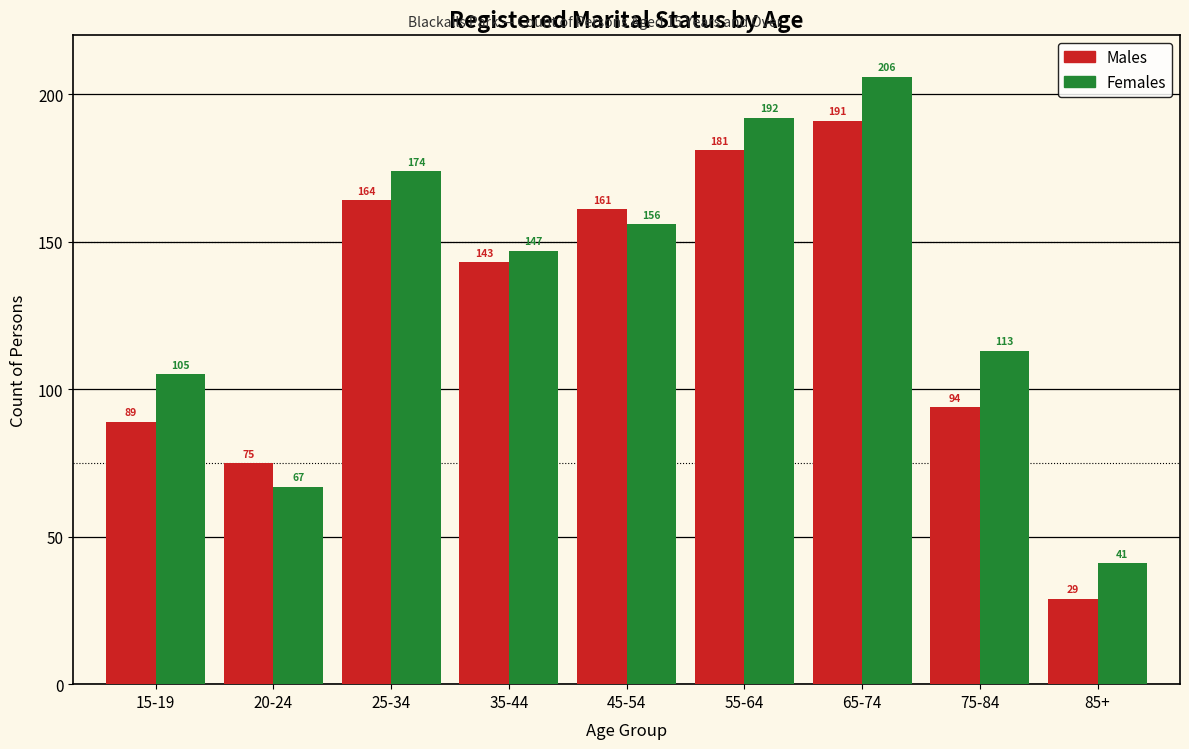

Reading left to right, what are all the values shown in this chart?

Males: 15-19=89	20-24=75	25-34=164	35-44=143	45-54=161	55-64=181	65-74=191	75-84=94	85+=29
Females: 15-19=105	20-24=67	25-34=174	35-44=147	45-54=156	55-64=192	65-74=206	75-84=113	85+=41